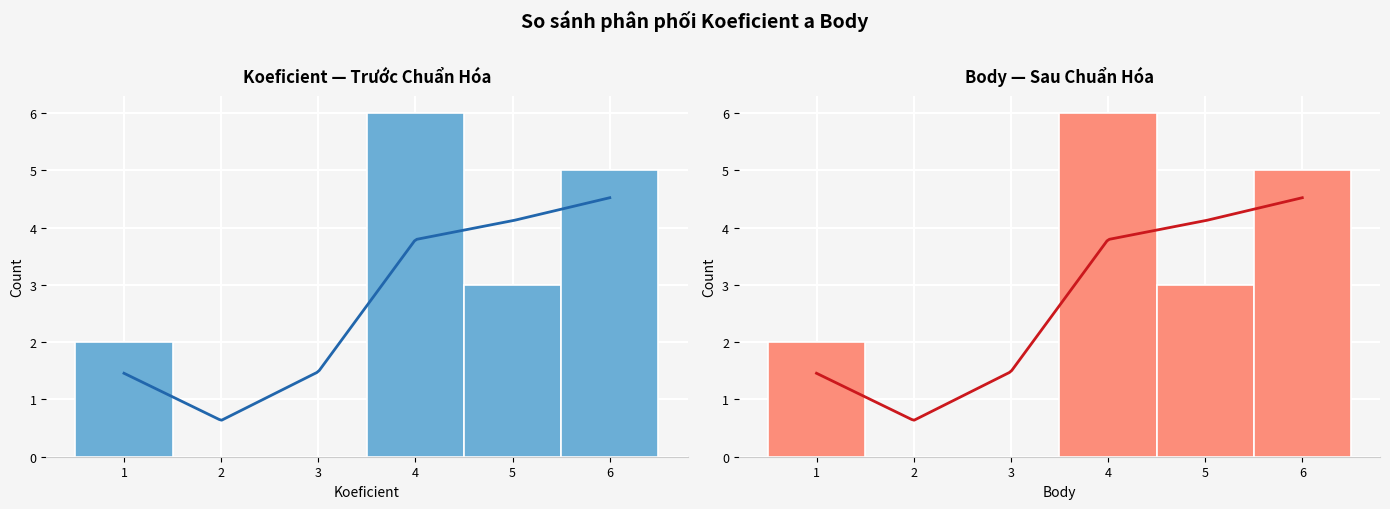

True or false: Body and Koeficient cross at least once.

False